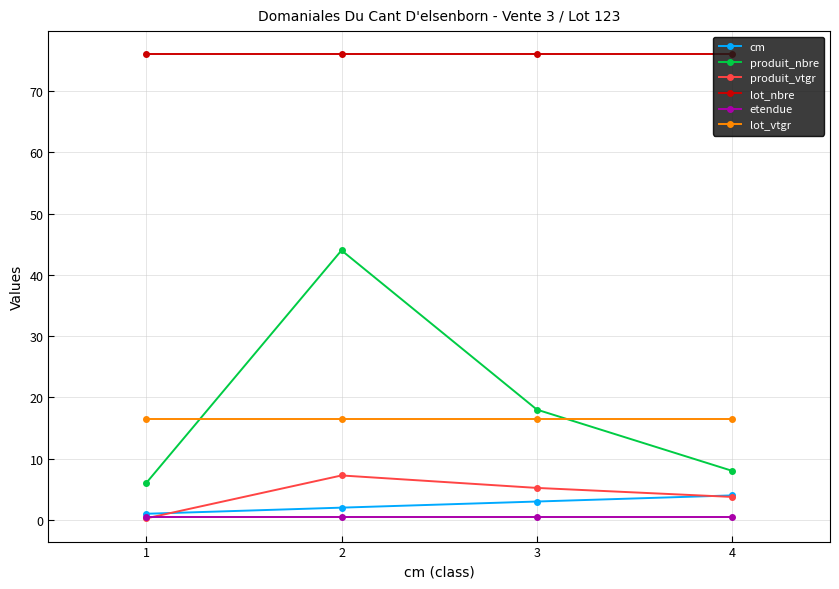

True or false: produit_nbre and lot_nbre intersect in this chart.

False